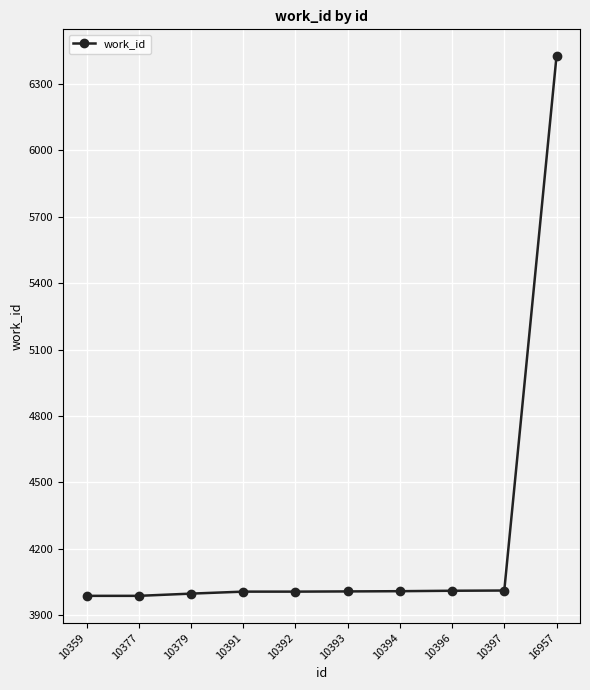

Does the chart display data point markers on the line(s)?

Yes